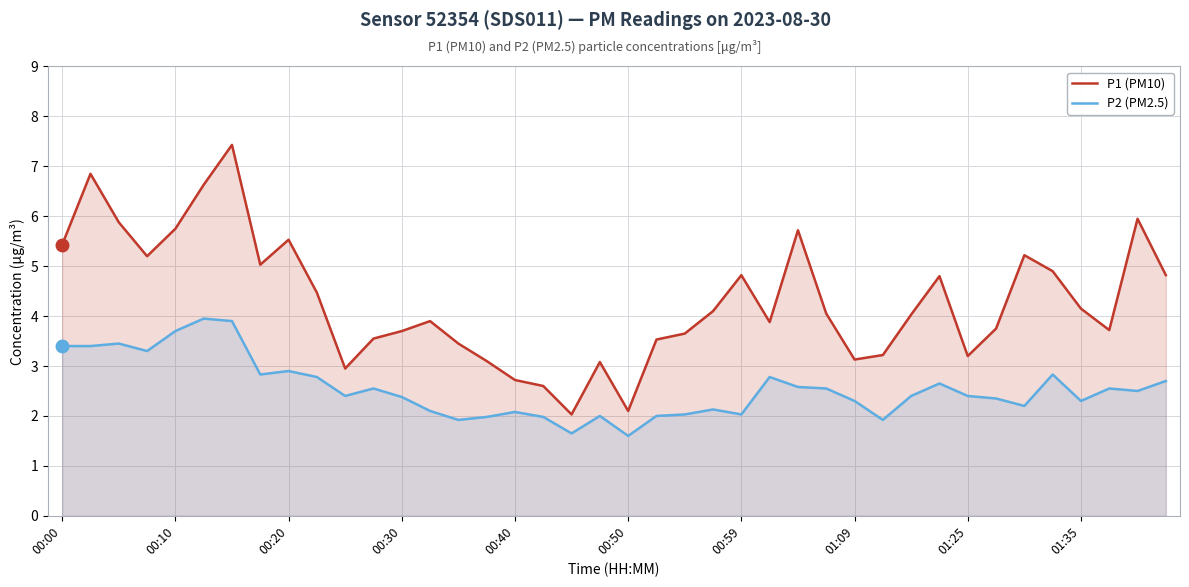

How many interior local peaks does the P2 (PM2.5) series have?

11